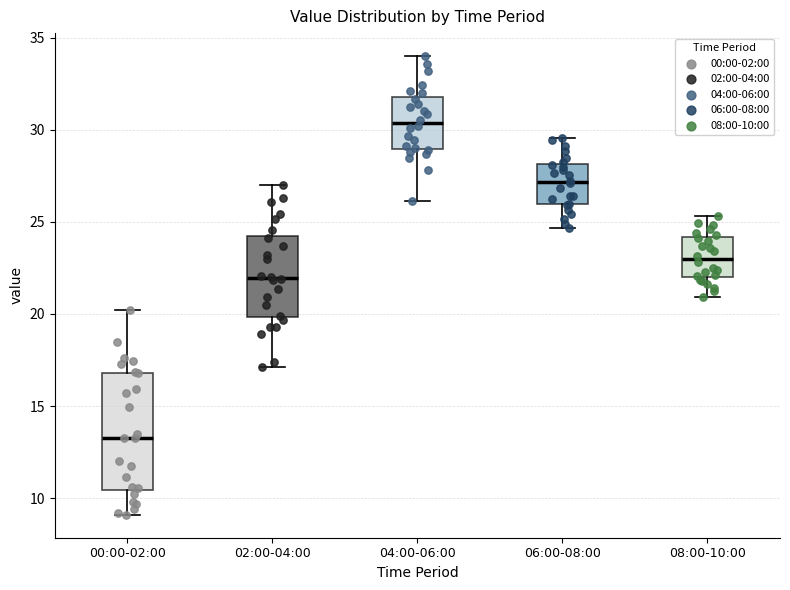

Where is the lower edge of the box for 00:00-02:00 on the y-axis? The values are not printed on the chart, so give them approximately, as read against the axis.

10.5